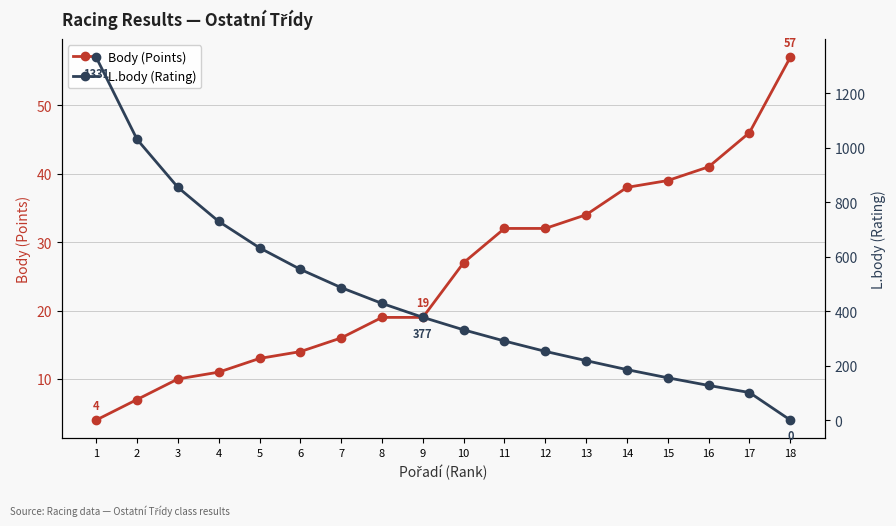

Which series has the largest total across all categories?

L.body (Rating)